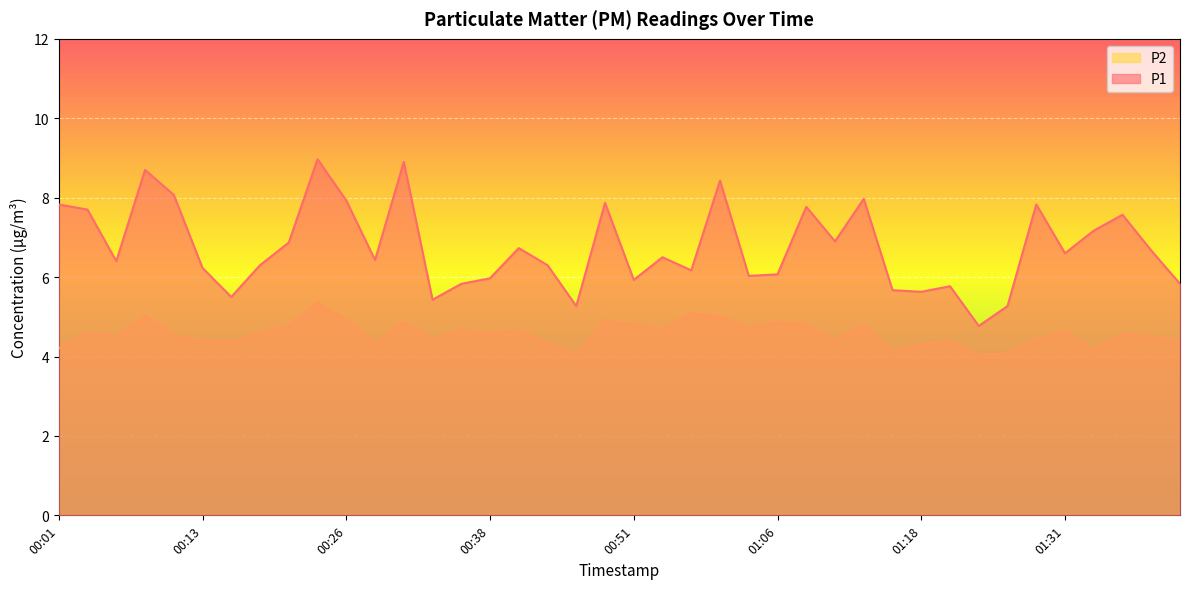

True or false: P1 and P2 cross at least once.

False